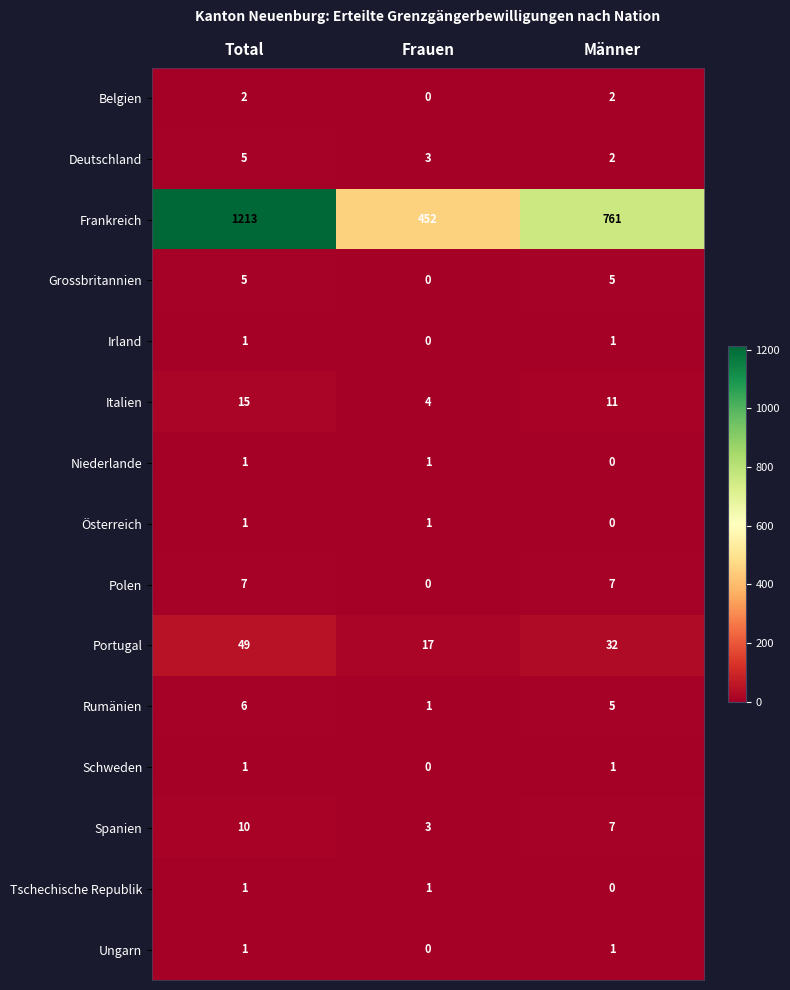

Count the Deutschland values in the range 2 to 5.

3